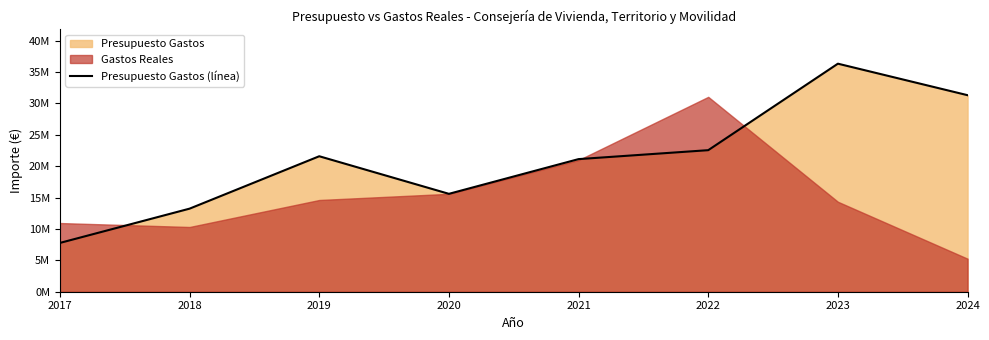

How many lines are shown in the chart?

1